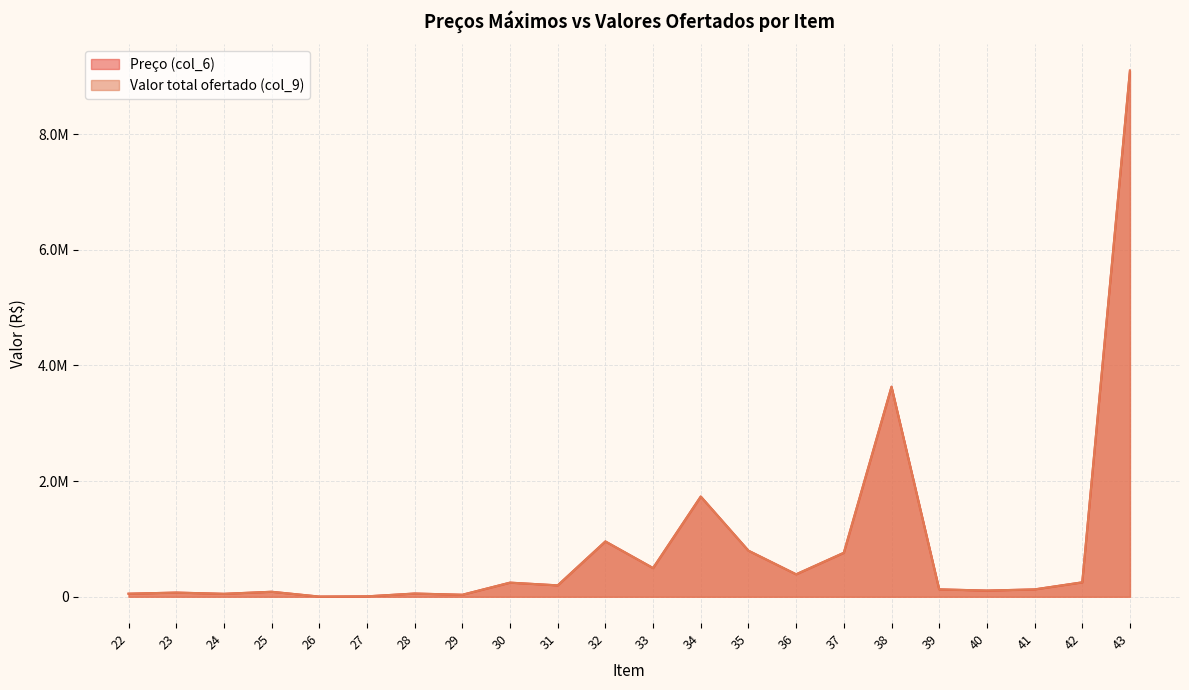

At which category is the sum across all series the highest?

43